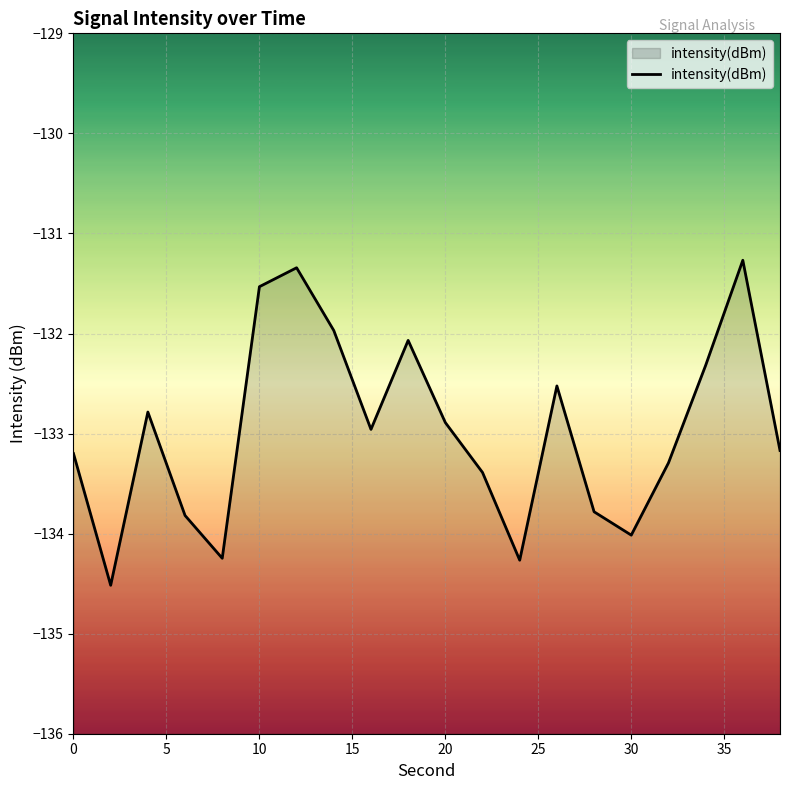

Which has a higher value, 32 or 26?

26